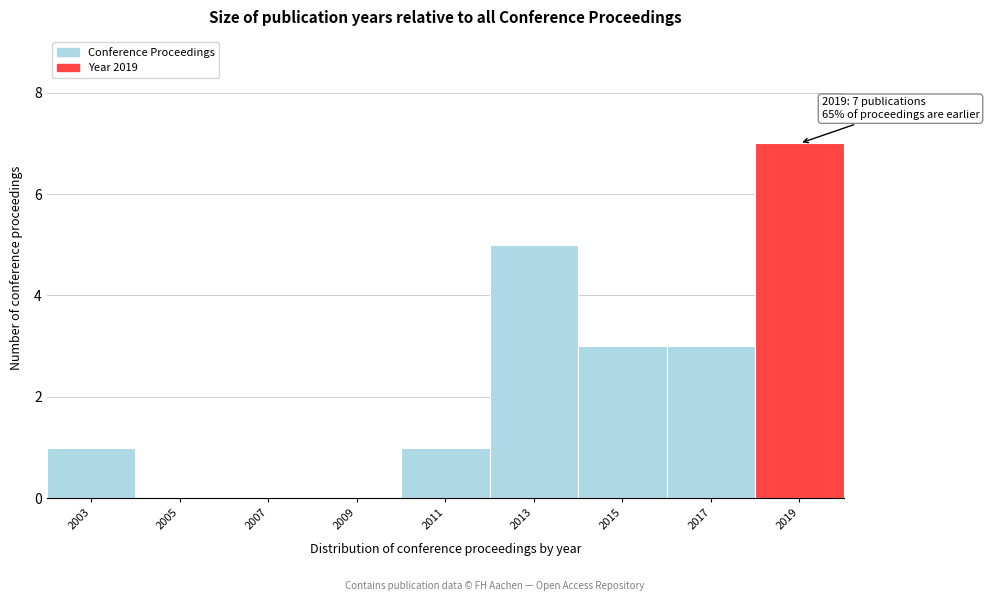

Reading left to right, list all the values displayed in this chart.

2003=1	2005=0	2007=0	2009=0	2011=1	2013=5	2015=3	2017=3	2019=7